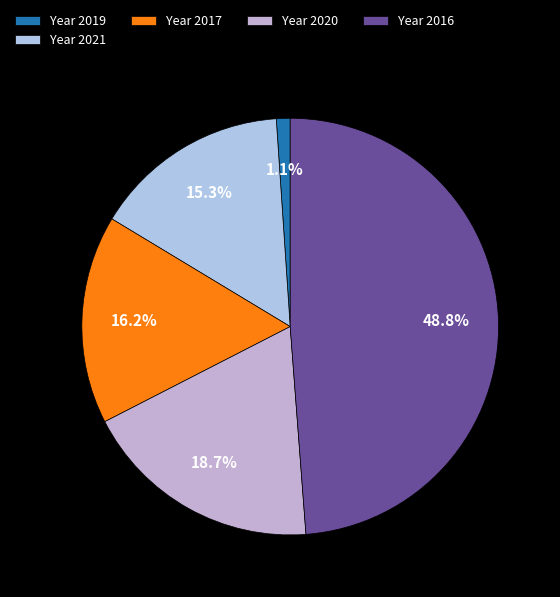

How many slices are in this pie chart?

5